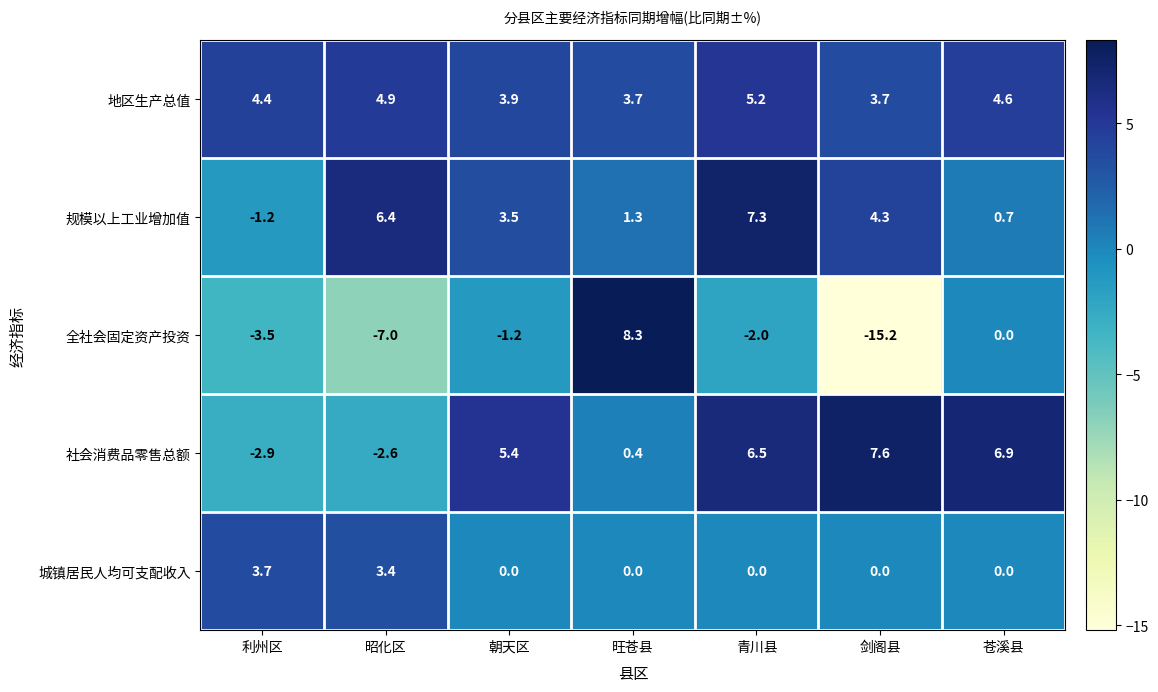

The value of 地区生产总值 at 苍溪县 is 6.4. True or false?

False